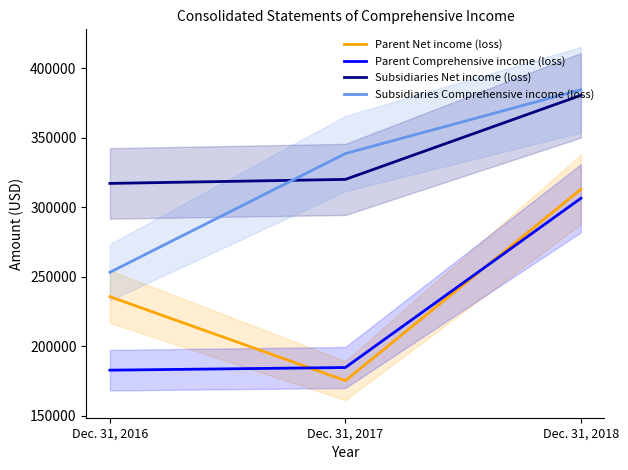

What are all the series names shown in the legend?

Parent Net income (loss), Parent Comprehensive income (loss), Subsidiaries Net income (loss), Subsidiaries Comprehensive income (loss)